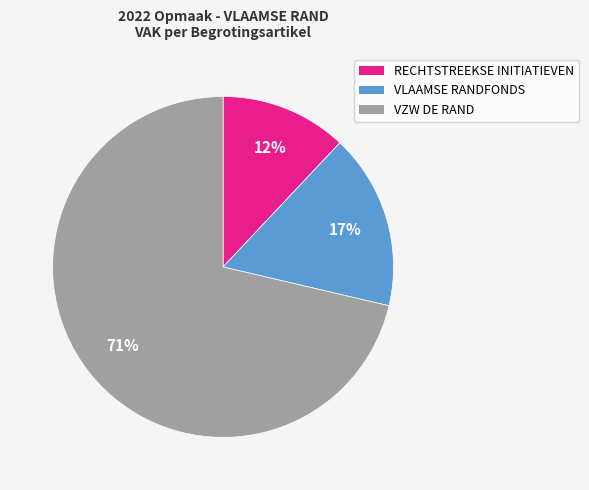

Is it true that VZW DE RAND is 71% of the pie?

True